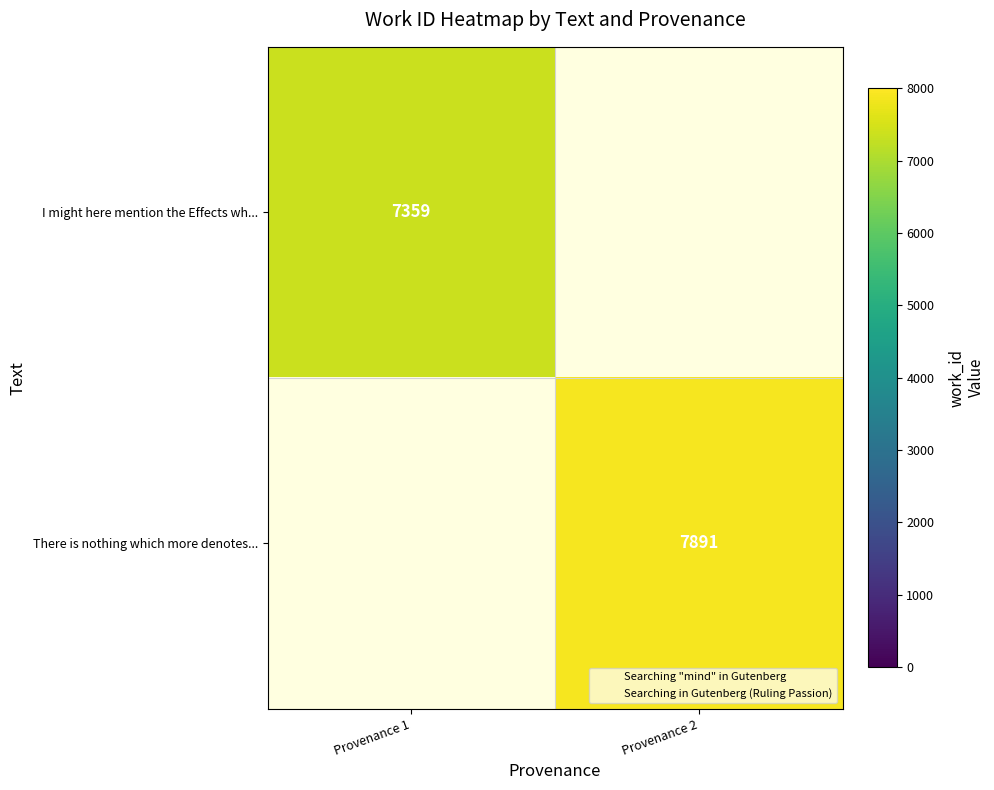

Is it true that There is nothing which more denotes... equals 4316.8 at Provenance 2?

False